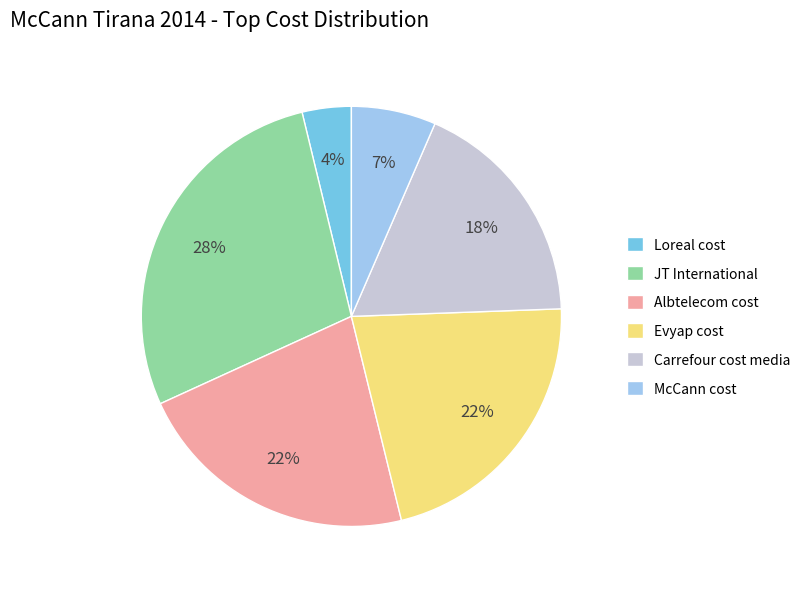

What is the smallest slice in the pie chart?

Loreal cost